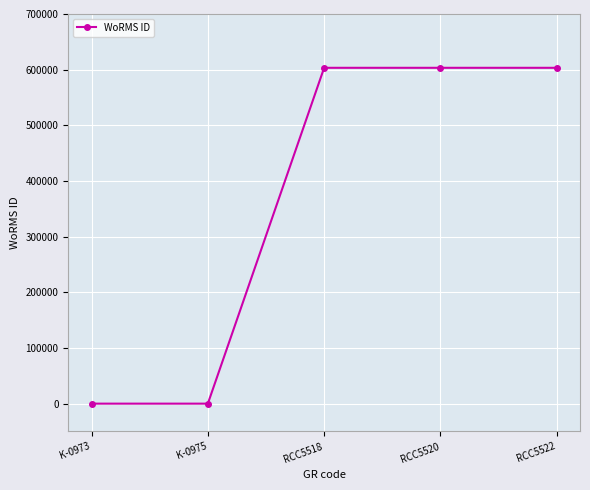

Reading left to right, what are all the values shown in this chart?

K-0973=0	K-0975=0	RCC5518=603334	RCC5520=603334	RCC5522=603334